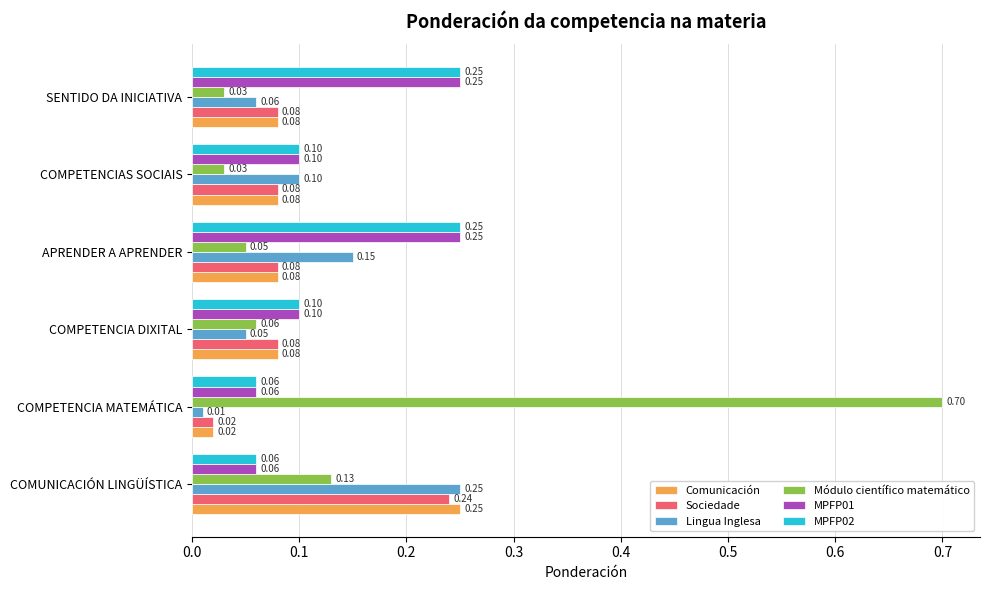

Which series has the largest range (max minus min)?

Módulo científico matemático